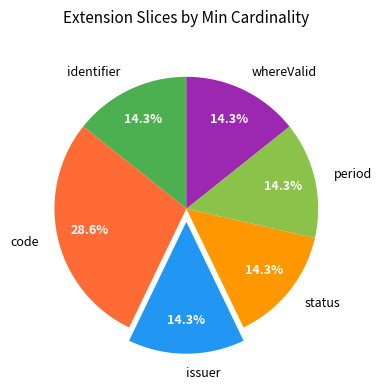

Combined, what portion of the pie is issuer and period?

28.6%